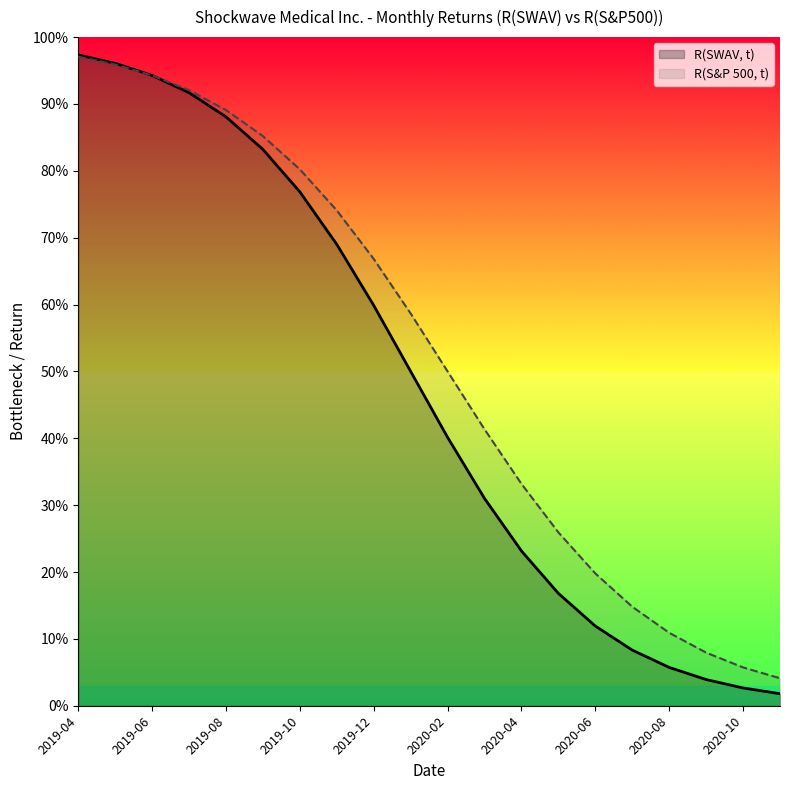

What is the total value across all series at 2020-05?

42.7